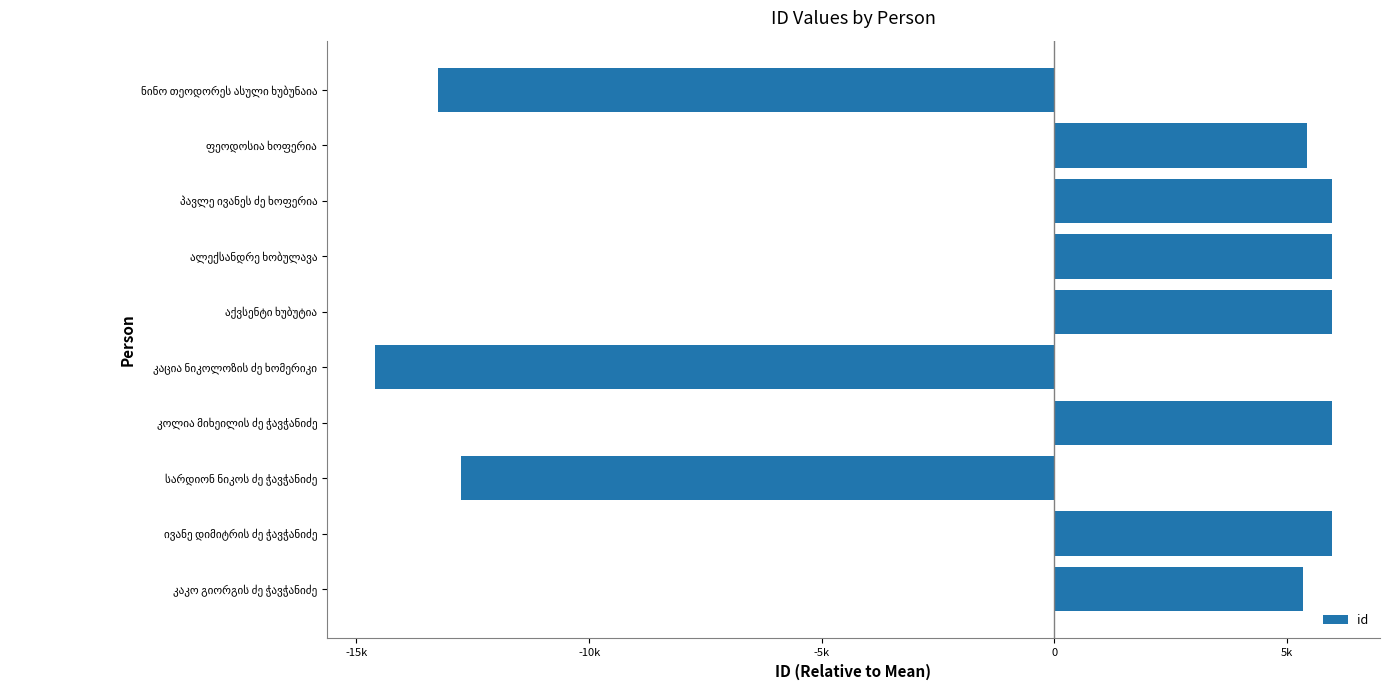

Are the bars horizontal?

Yes